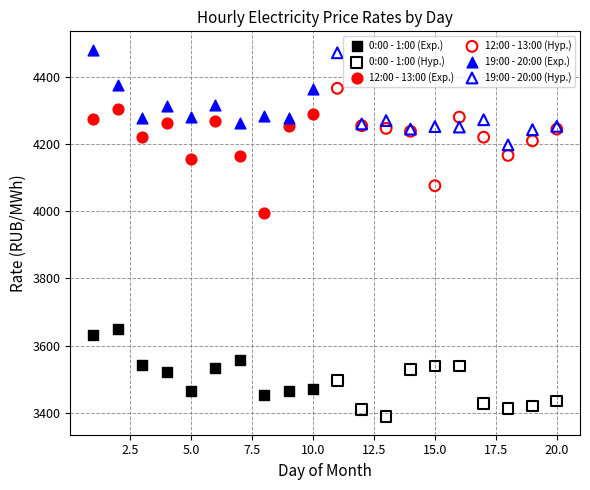

Which series contains the lowest Y value?

0:00 - 1:00 (Hyp.)